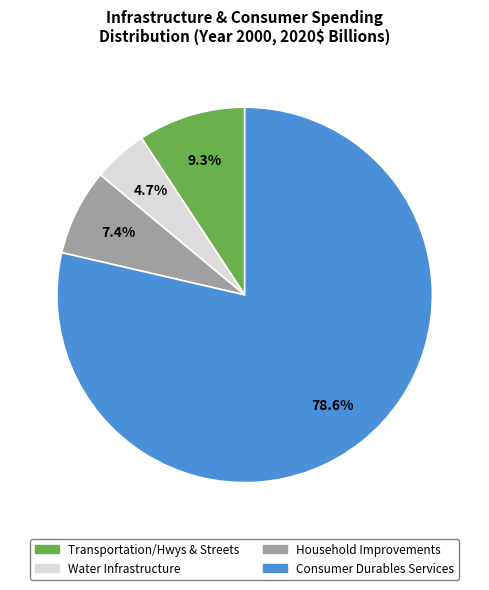

What is the total percentage of Household Improvements and Transportation/Hwys & Streets?

16.7%